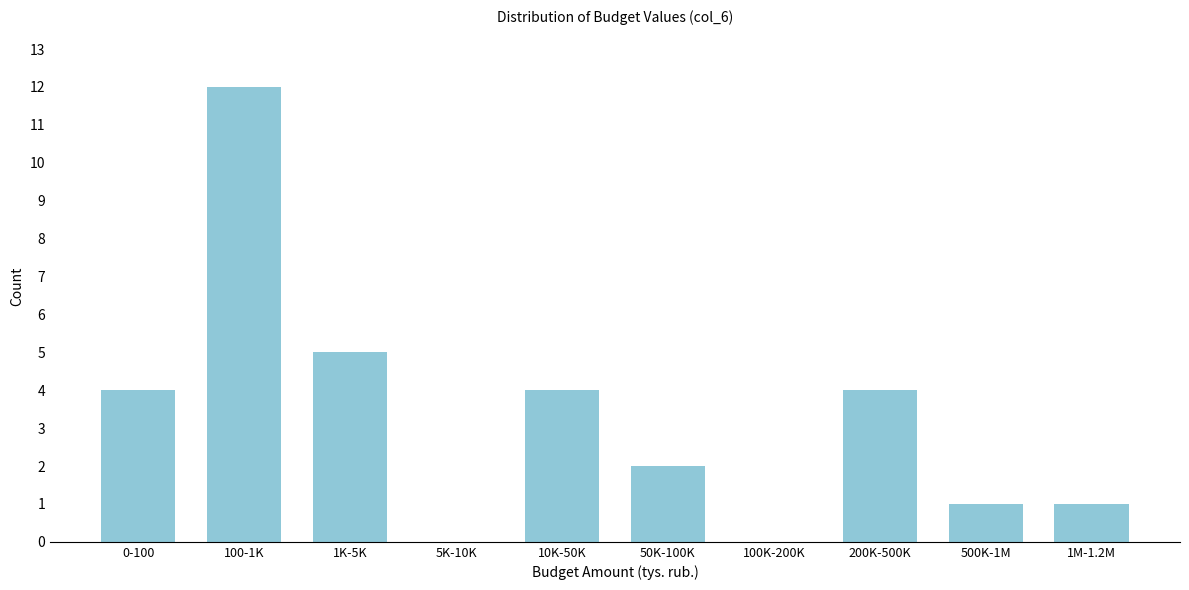

Reading left to right, transcribe all the data shown in this chart.

0-100=4	100-1K=12	1K-5K=5	5K-10K=0	10K-50K=4	50K-100K=2	100K-200K=0	200K-500K=4	500K-1M=1	1M-1.2M=1